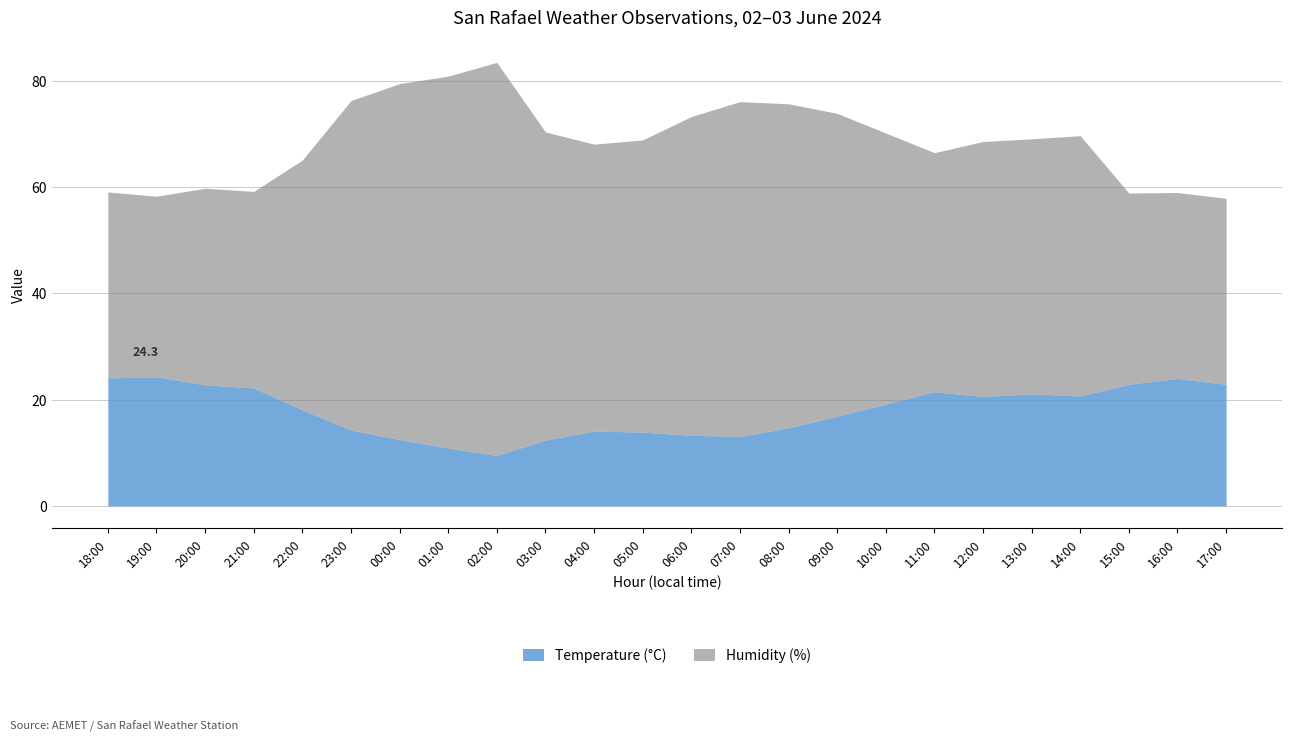

Which category has the lowest value in the Temperature (°C) series?

02:00